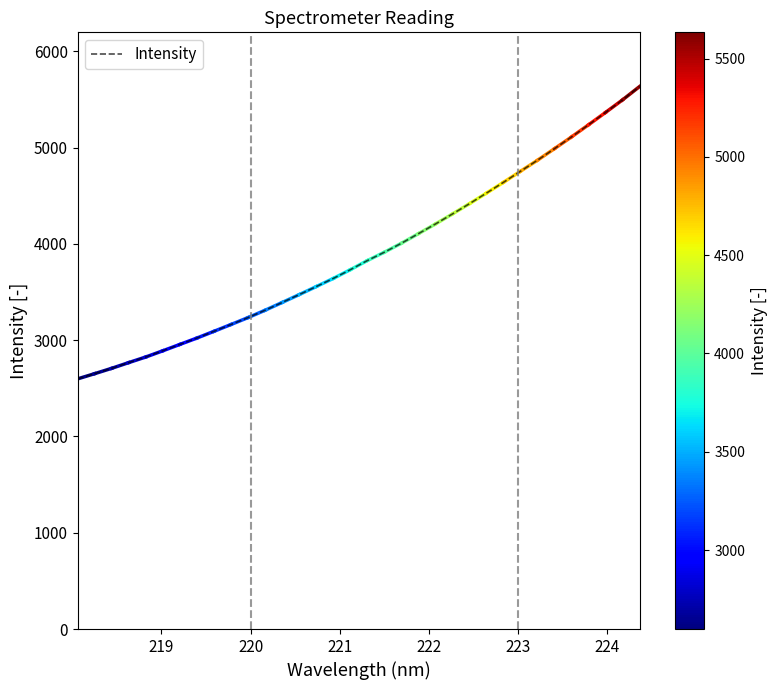

How many values are below 3826?

17